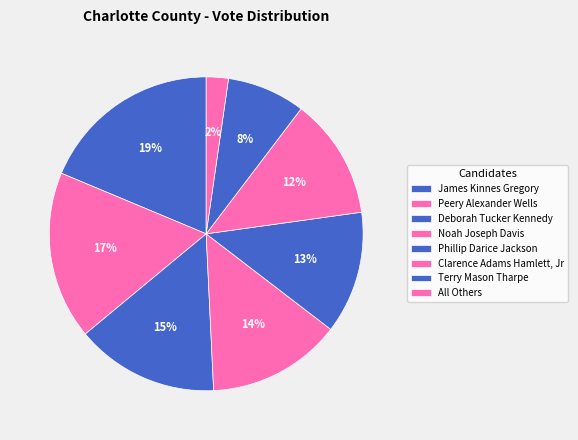

Does Deborah Tucker Kennedy account for over 50% of the chart?

No